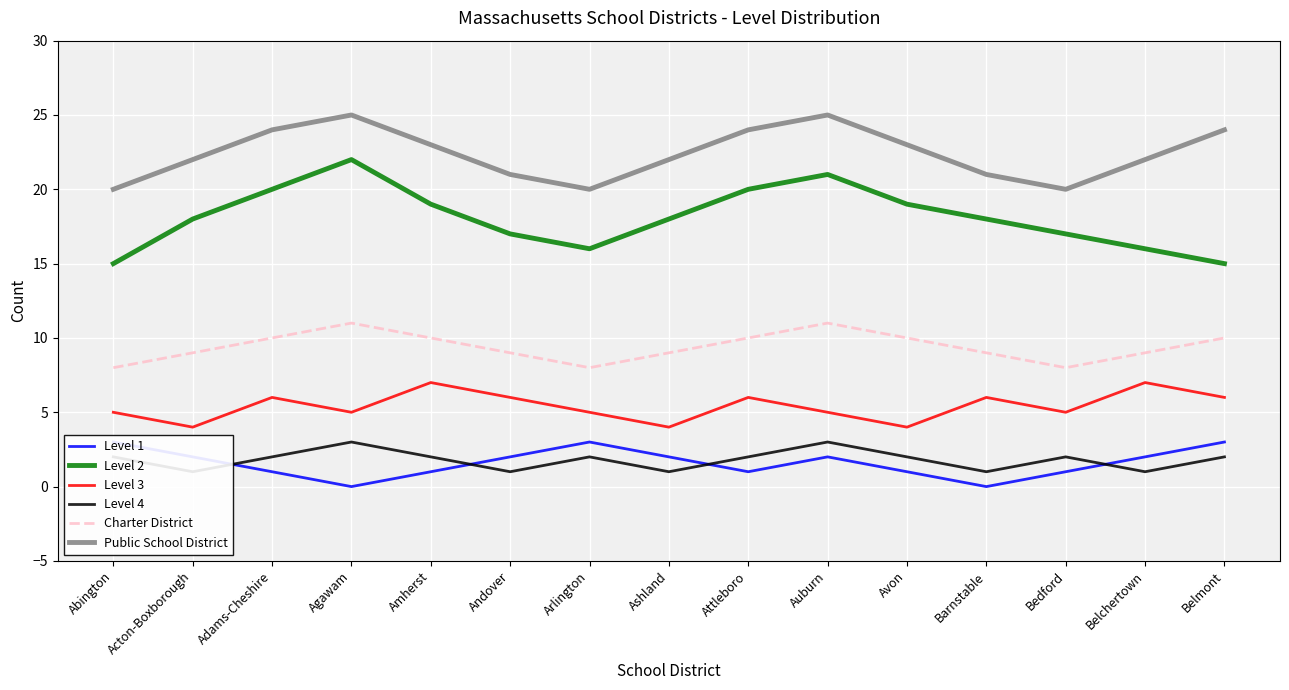

What is the label of the 1st point from the left?

Abington